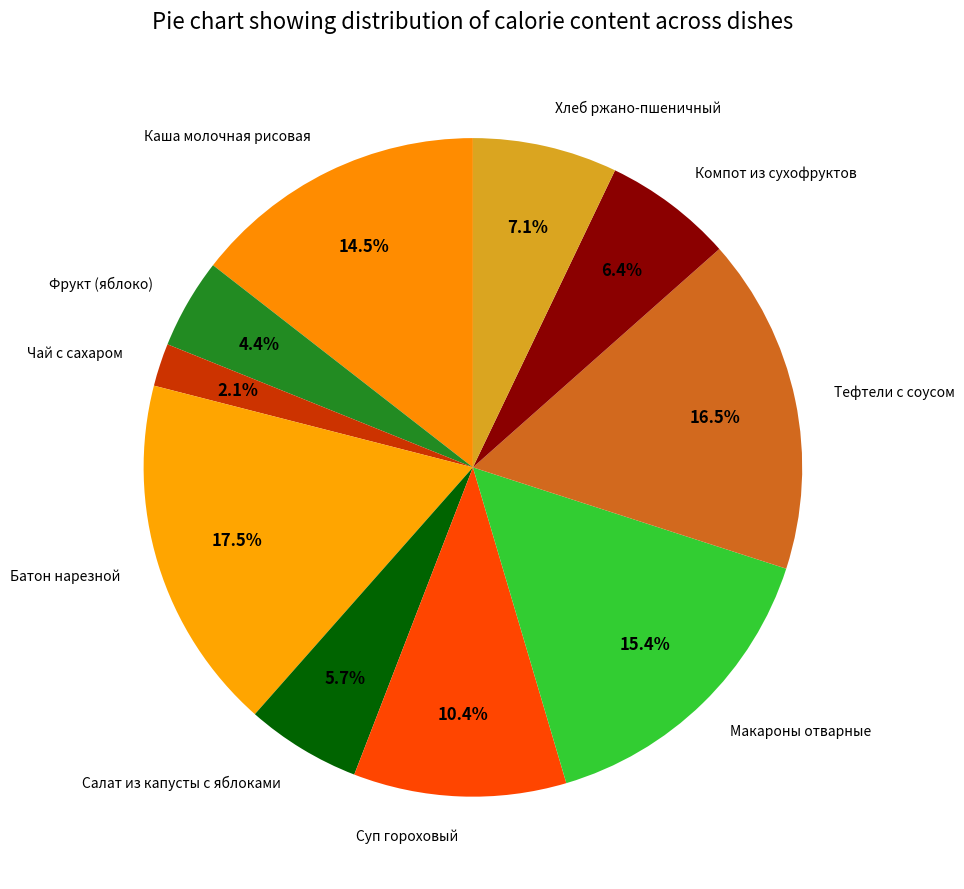

Rank the categories by value from highest to lowest.

Батон нарезной, Тефтели с соусом, Макароны отварные, Каша молочная рисовая, Суп гороховый, Хлеб ржано-пшеничный, Компот из сухофруктов, Салат из капусты с яблоками, Фрукт (яблоко), Чай с сахаром